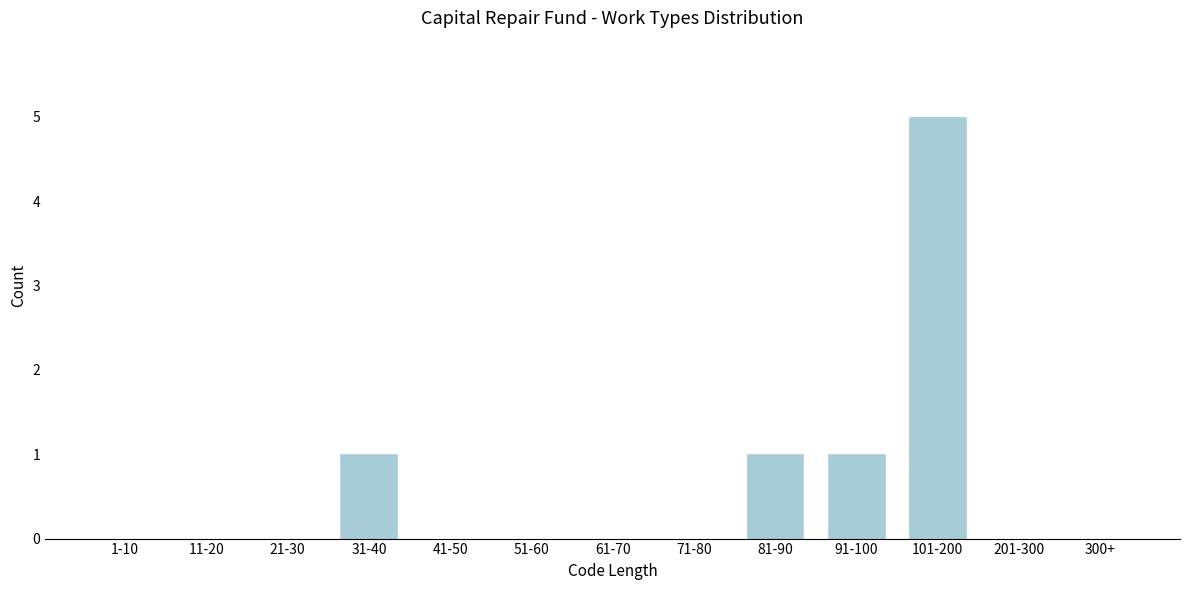

Reading left to right, transcribe all the data shown in this chart.

1-10=0	11-20=0	21-30=0	31-40=1	41-50=0	51-60=0	61-70=0	71-80=0	81-90=1	91-100=1	101-200=5	201-300=0	300+=0